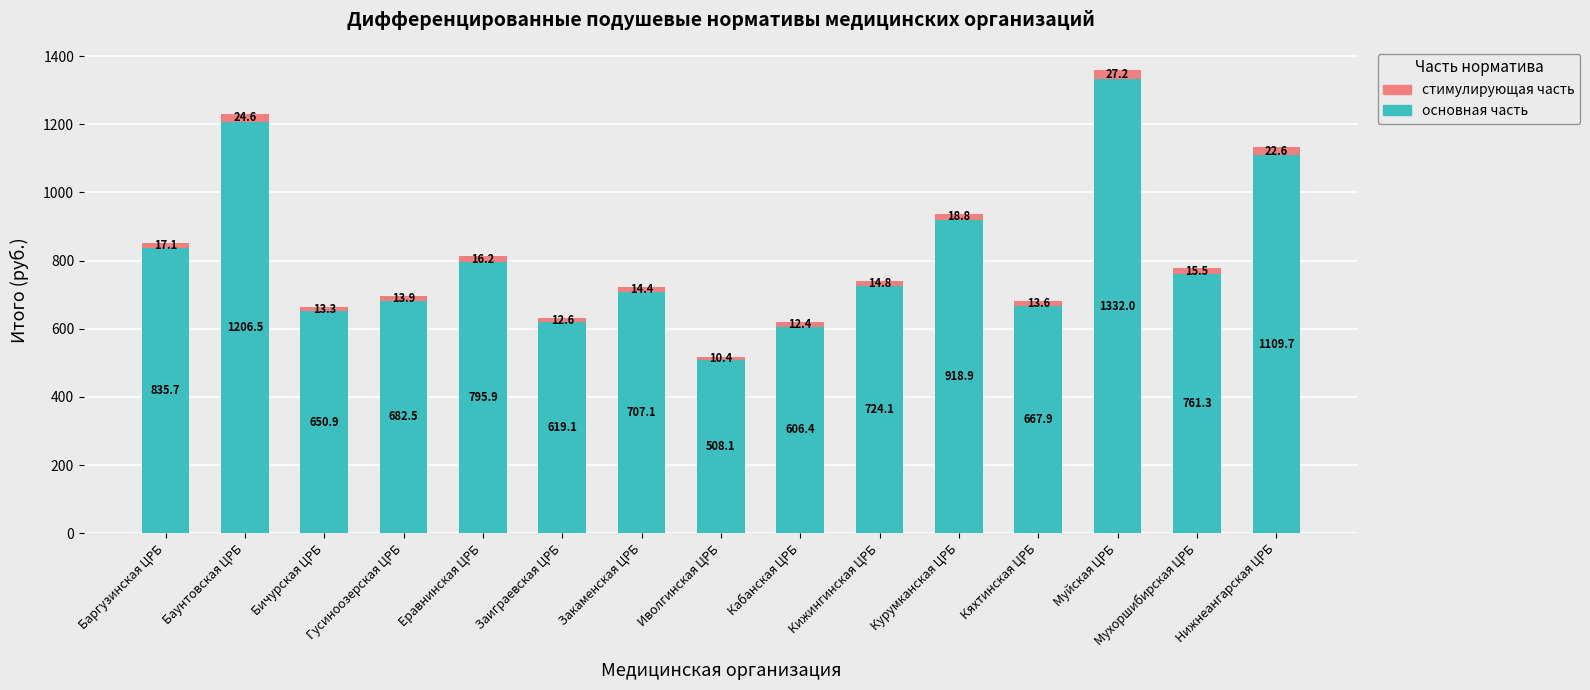

What is the minimum value for основная часть?

508.1